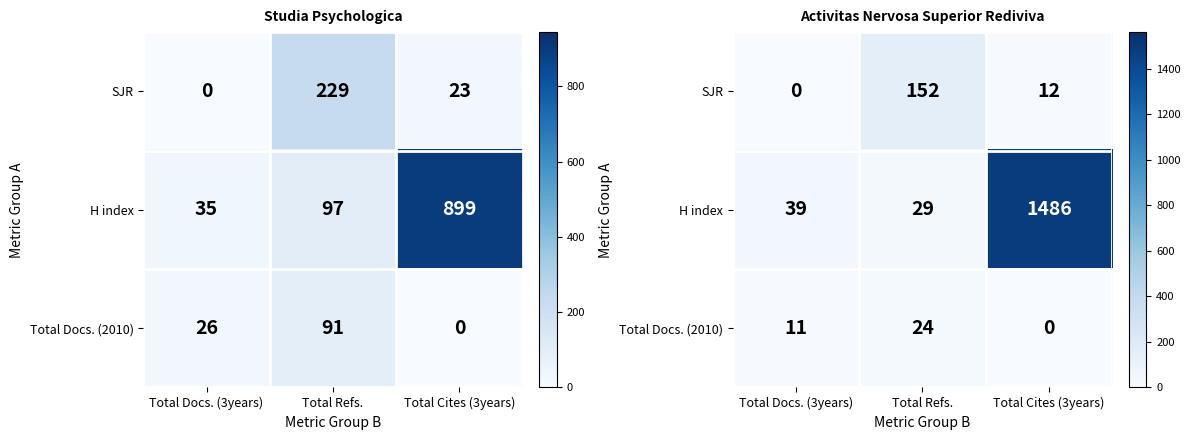

At which label does SJR reach its peak?

Total Refs.